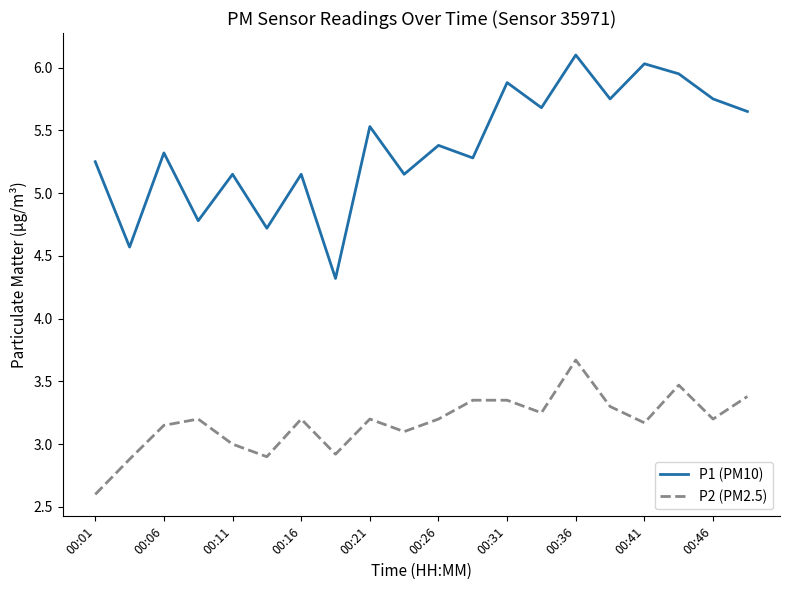

Is this an area chart (filled region under the line)?

No